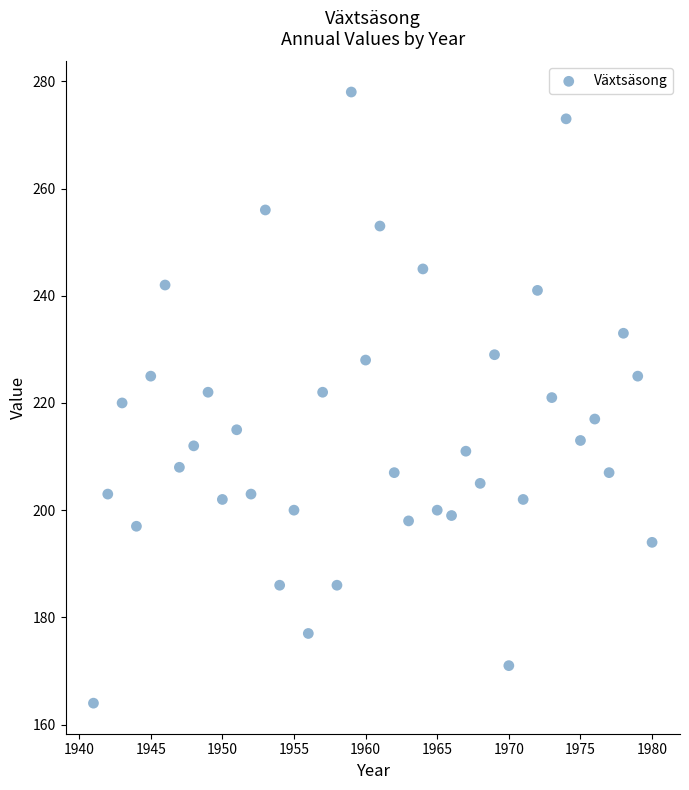

What is the range of Y values (max minus min)?

114